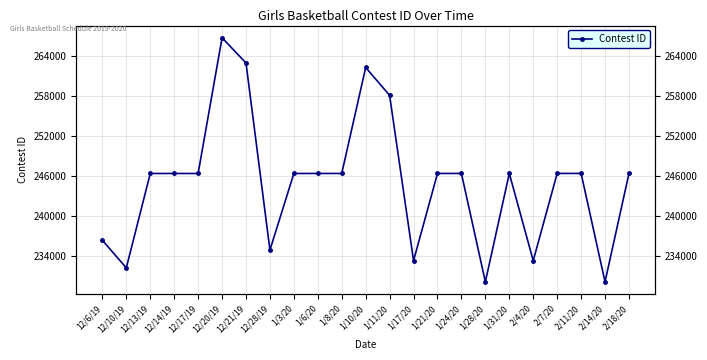

How many series are shown in this chart?

1